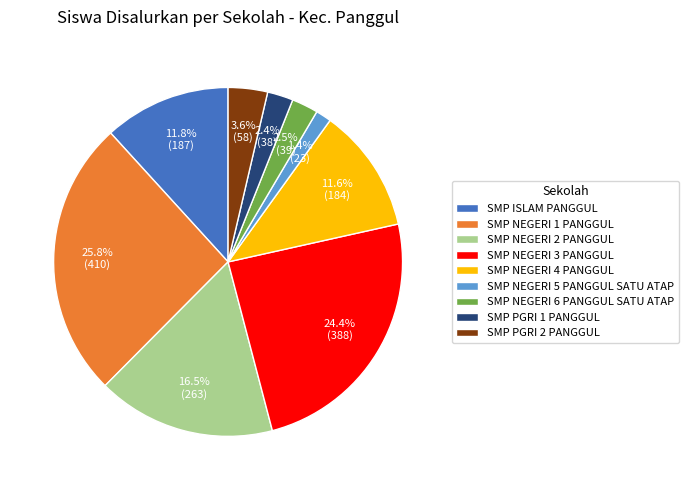

Between SMP NEGERI 1 PANGGUL and SMP NEGERI 5 PANGGUL SATU ATAP, which is larger?

SMP NEGERI 1 PANGGUL